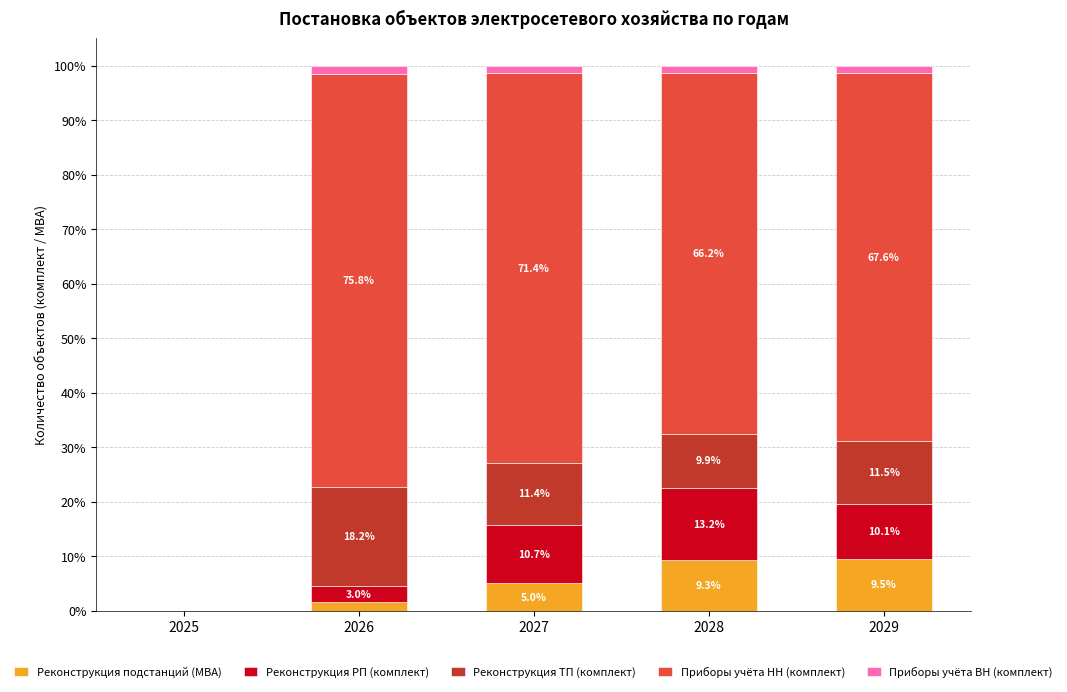

The Реконструкция подстанций (МВА) series shows 0.0 at 2025. True or false?

True